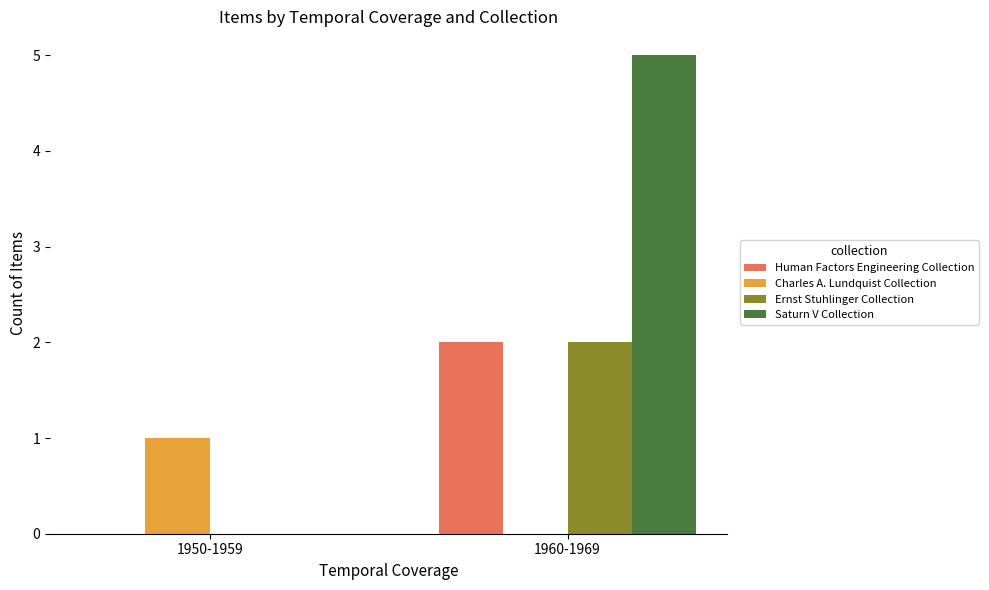

True or false: Human Factors Engineering Collection has a value of 2 at 1960-1969.

True